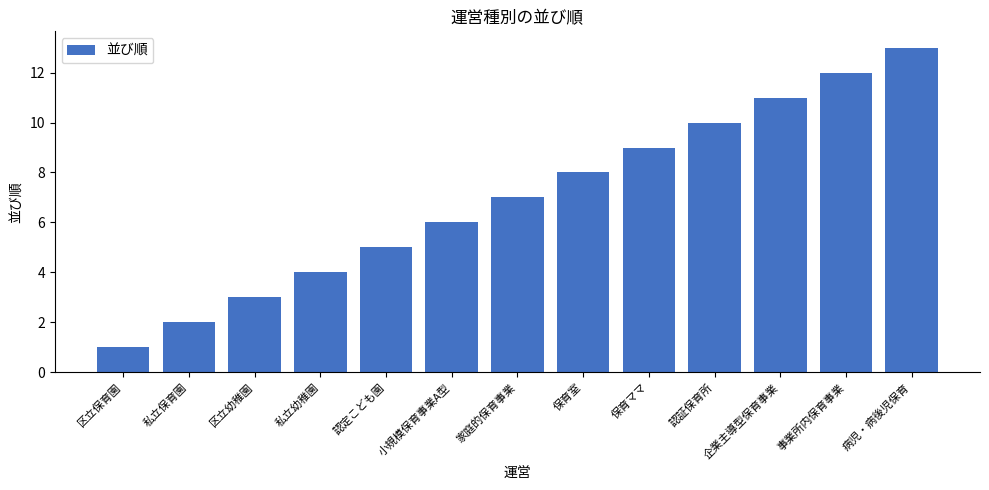

What is the change in value from 私立幼稚園 to 認定こども園?

+1